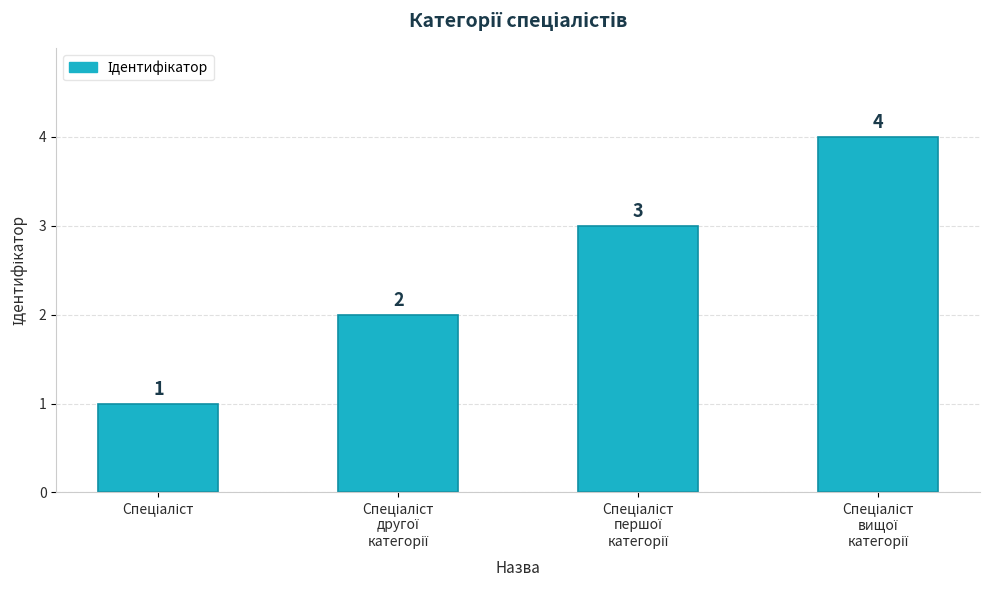

What is the sum of all values?

10